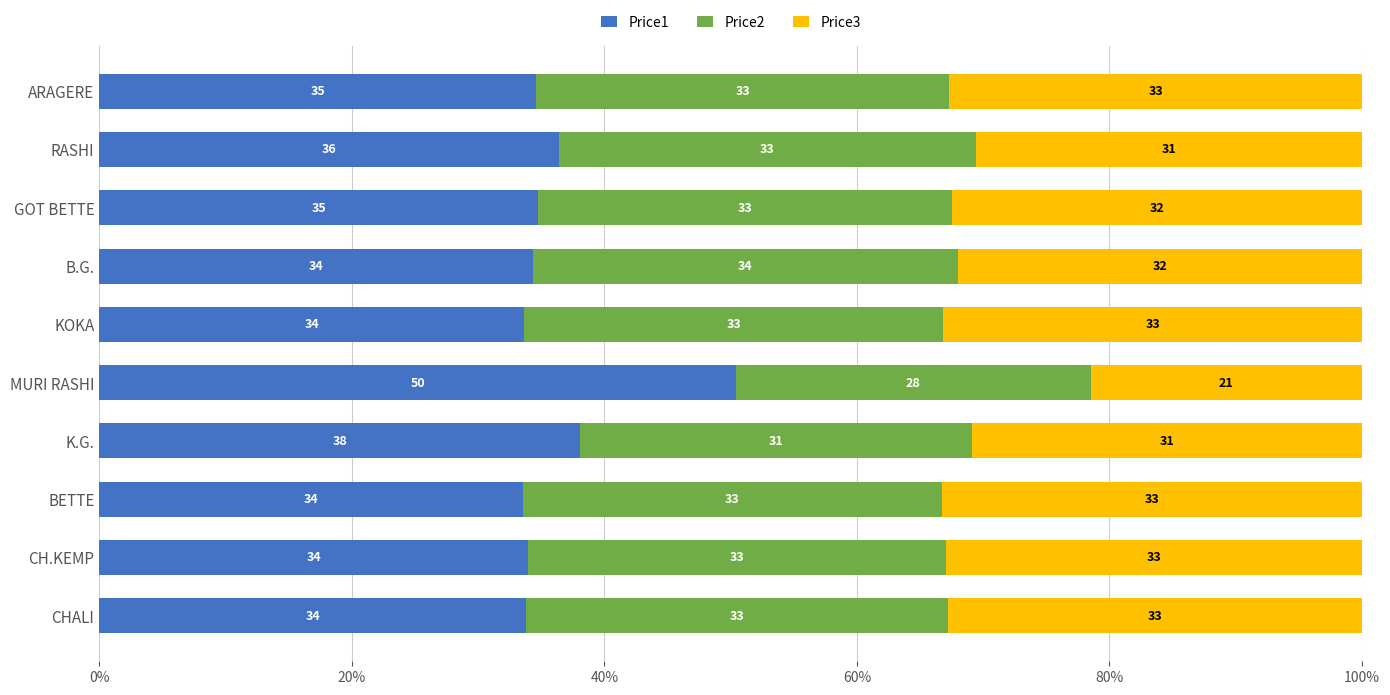

The value of Price1 at CH.KEMP is 12.2. True or false?

False